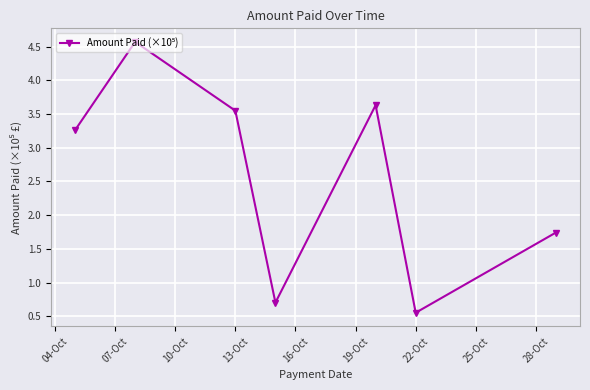

What is the value of the 2nd point from the left?

4.6